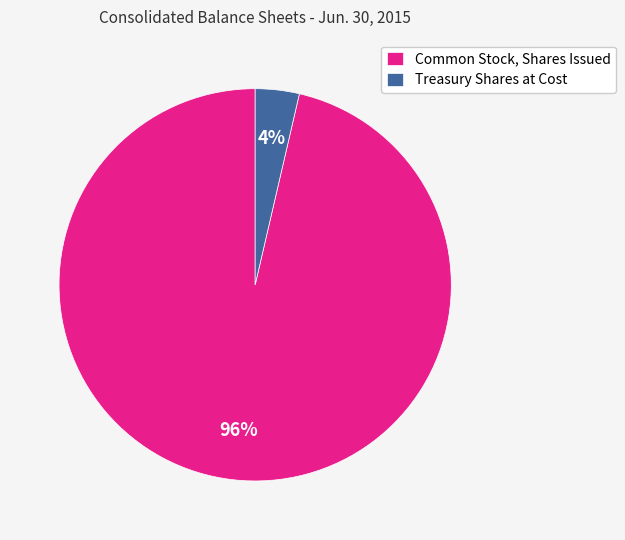

How many slices are in this pie chart?

2